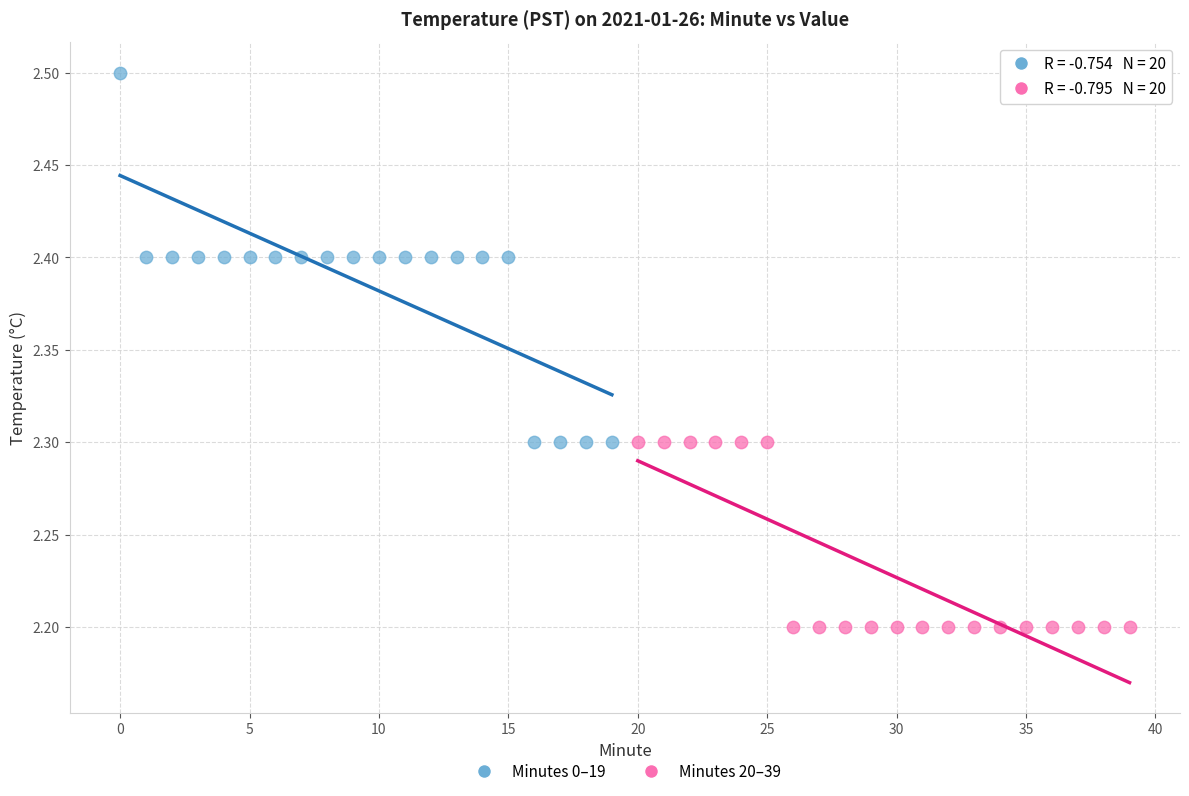

Which series reaches the maximum Y coordinate?

Minutes 0–19